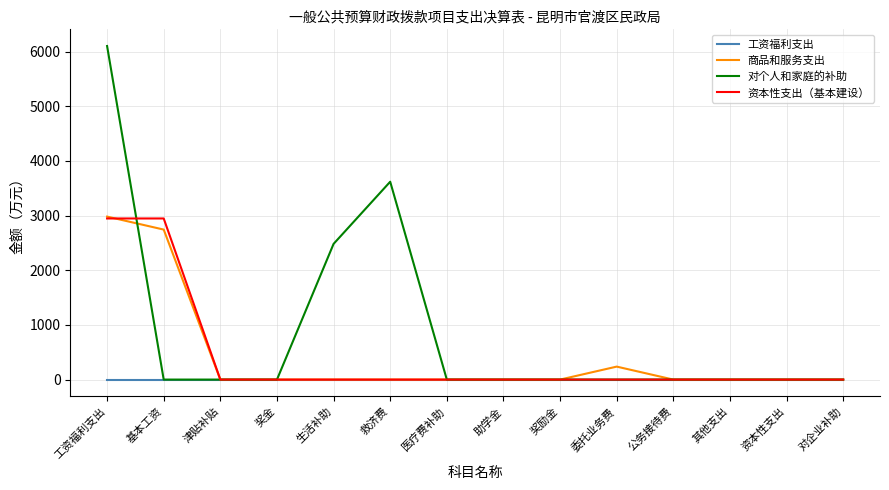

Which series has the largest range (max minus min)?

对个人和家庭的补助